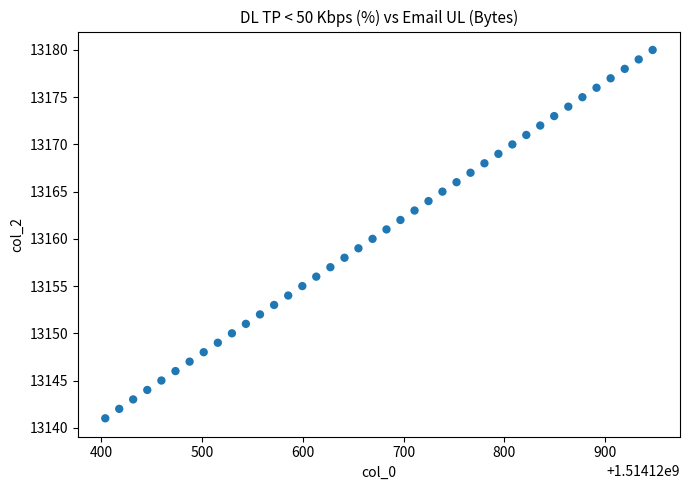

How many data points are displayed?

40